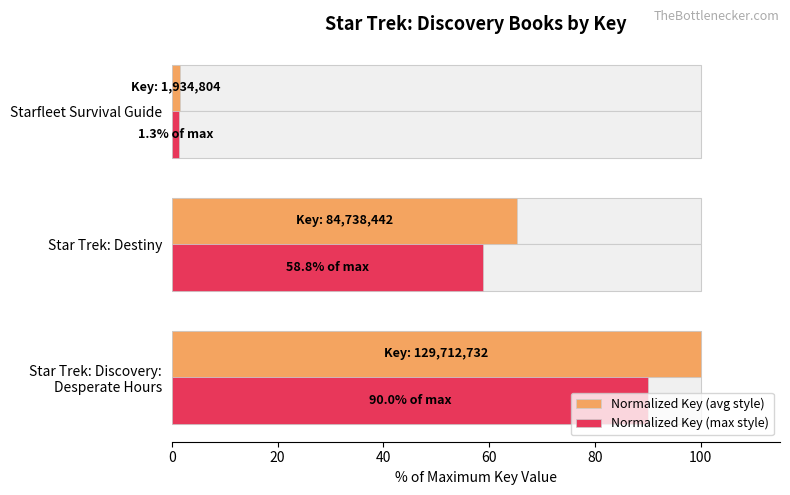

How many groups of bars are there?

3